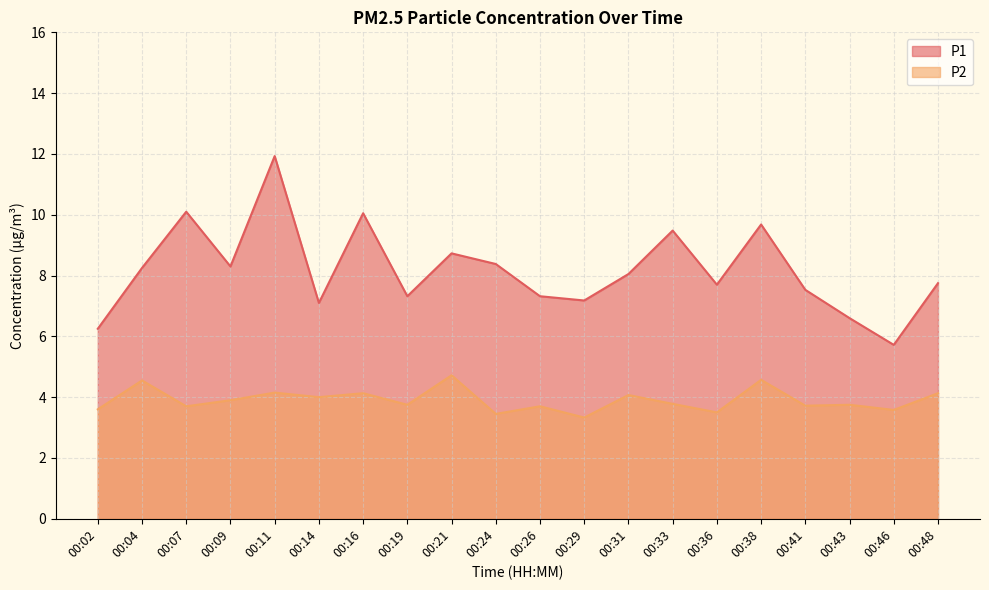

What is the smallest value displayed?

3.3